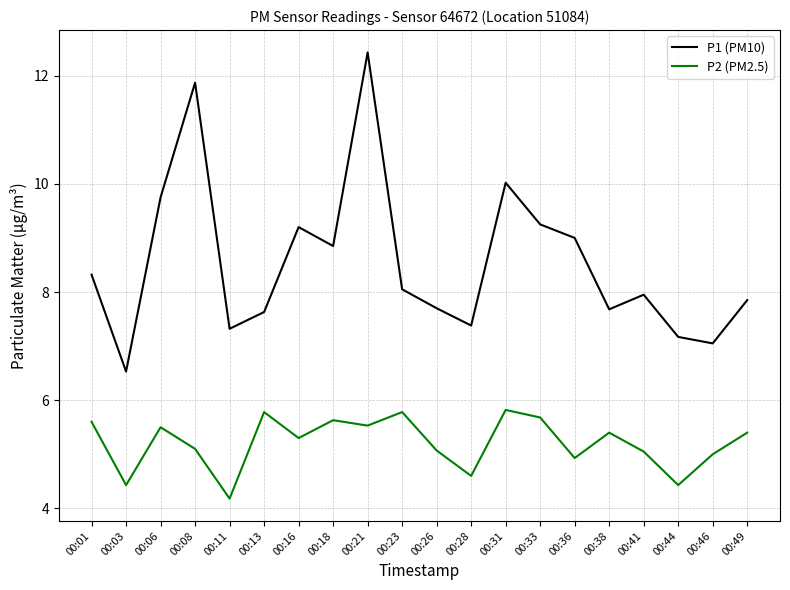

How many series are shown in this chart?

2